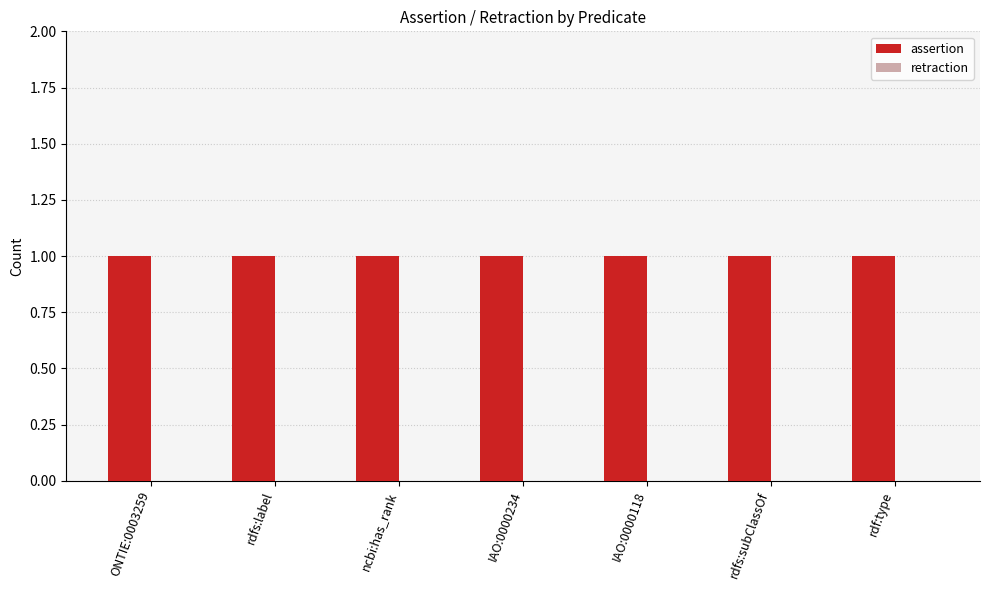

What is the lowest value of the assertion series?

1